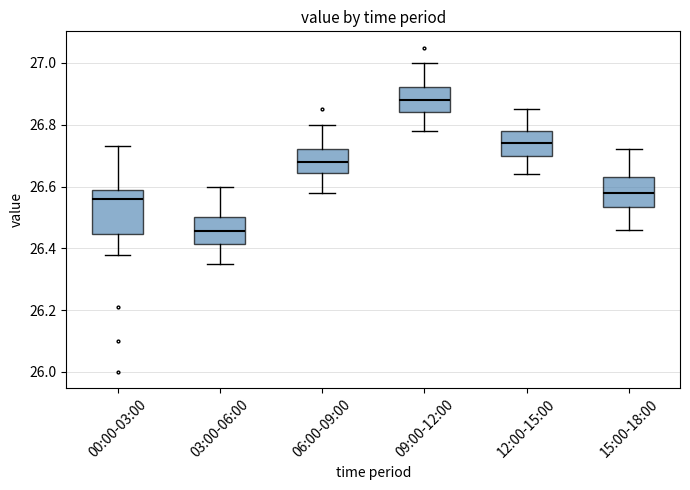

Which box has the highest median line?

09:00-12:00